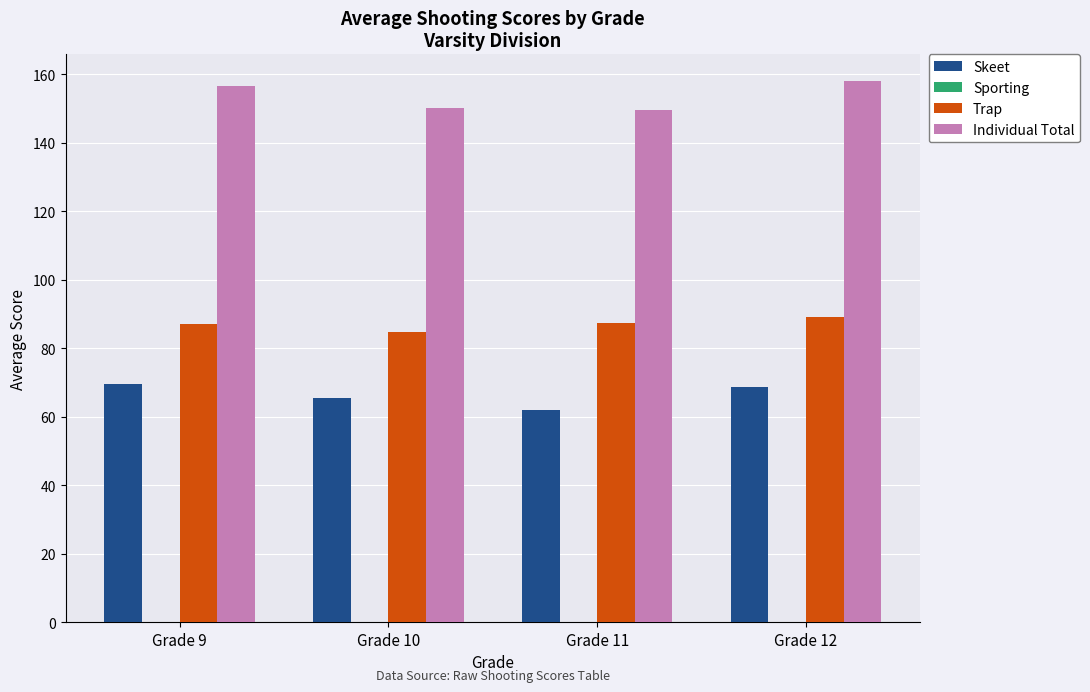

What is the total value across all series at Grade 12?

315.7